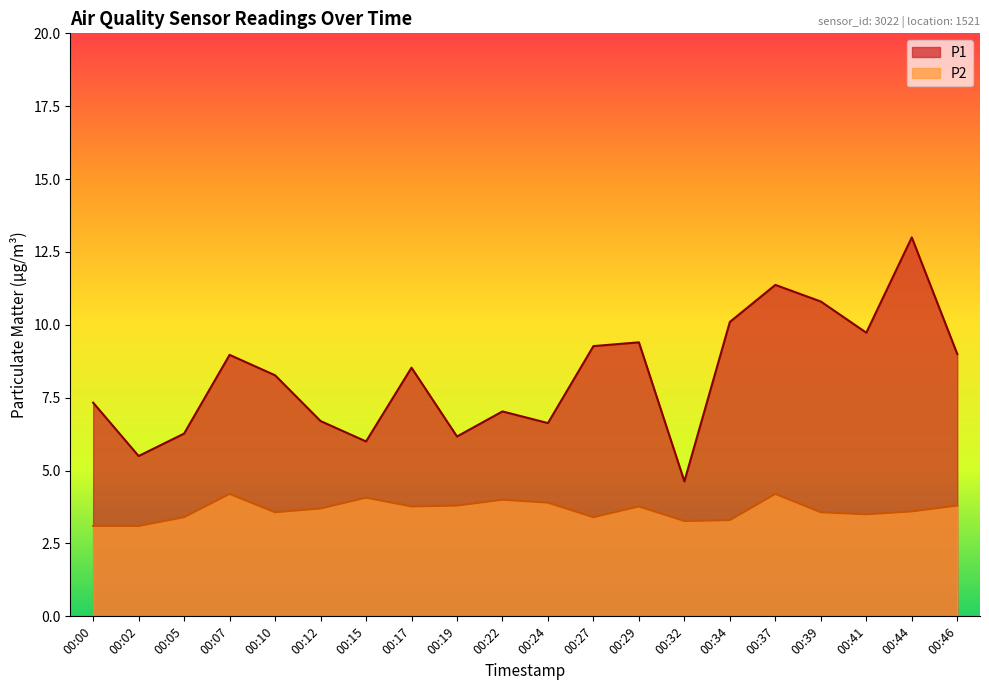

List the labels in order of P2 value, largest first.

00:07, 00:37, 00:15, 00:22, 00:24, 00:19, 00:46, 00:17, 00:29, 00:12, 00:44, 00:10, 00:39, 00:41, 00:05, 00:27, 00:34, 00:32, 00:00, 00:02